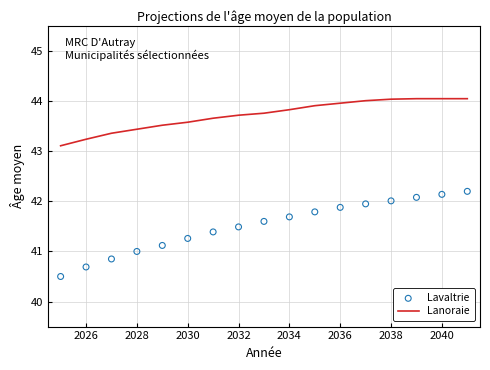

The Lanoraie series shows 43.6 at 2030. True or false?

True